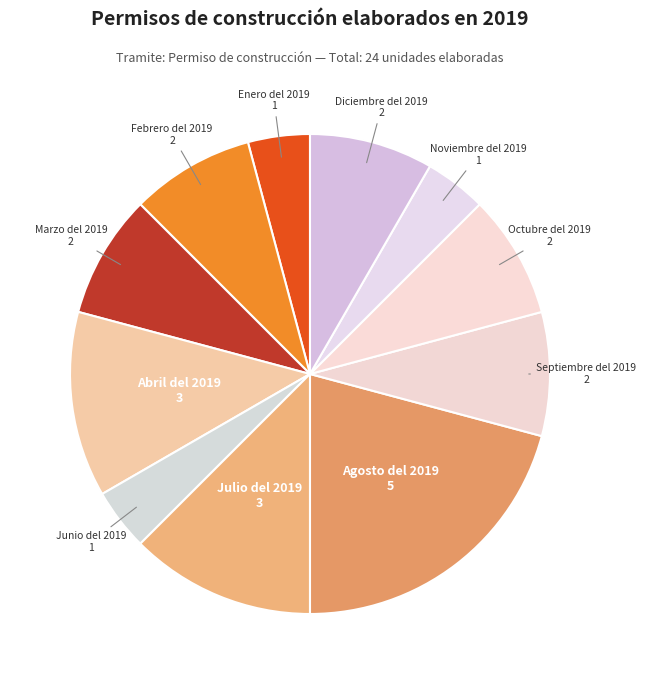

Does Agosto del 2019 account for over 50% of the chart?

No